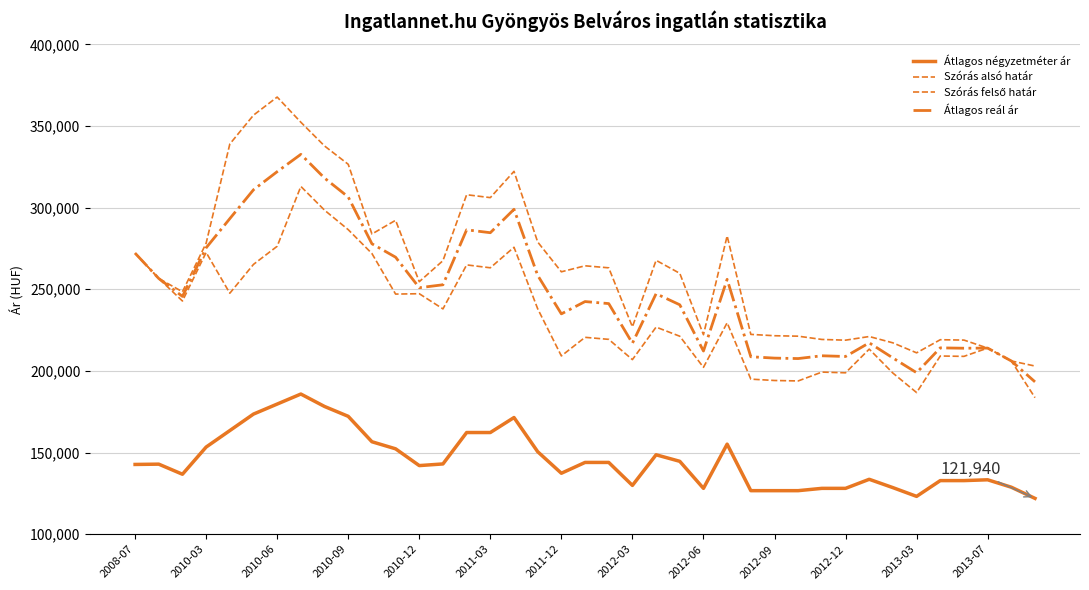

Does the chart have visible grid lines?

Yes